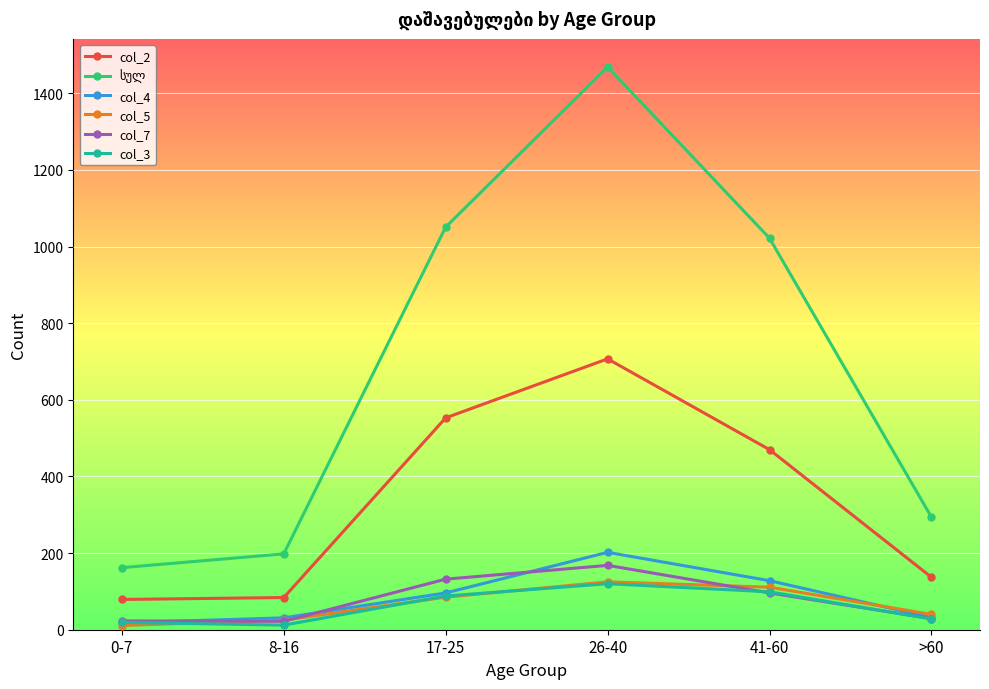

What is the spread (max minus min) of values at 17-25?

966